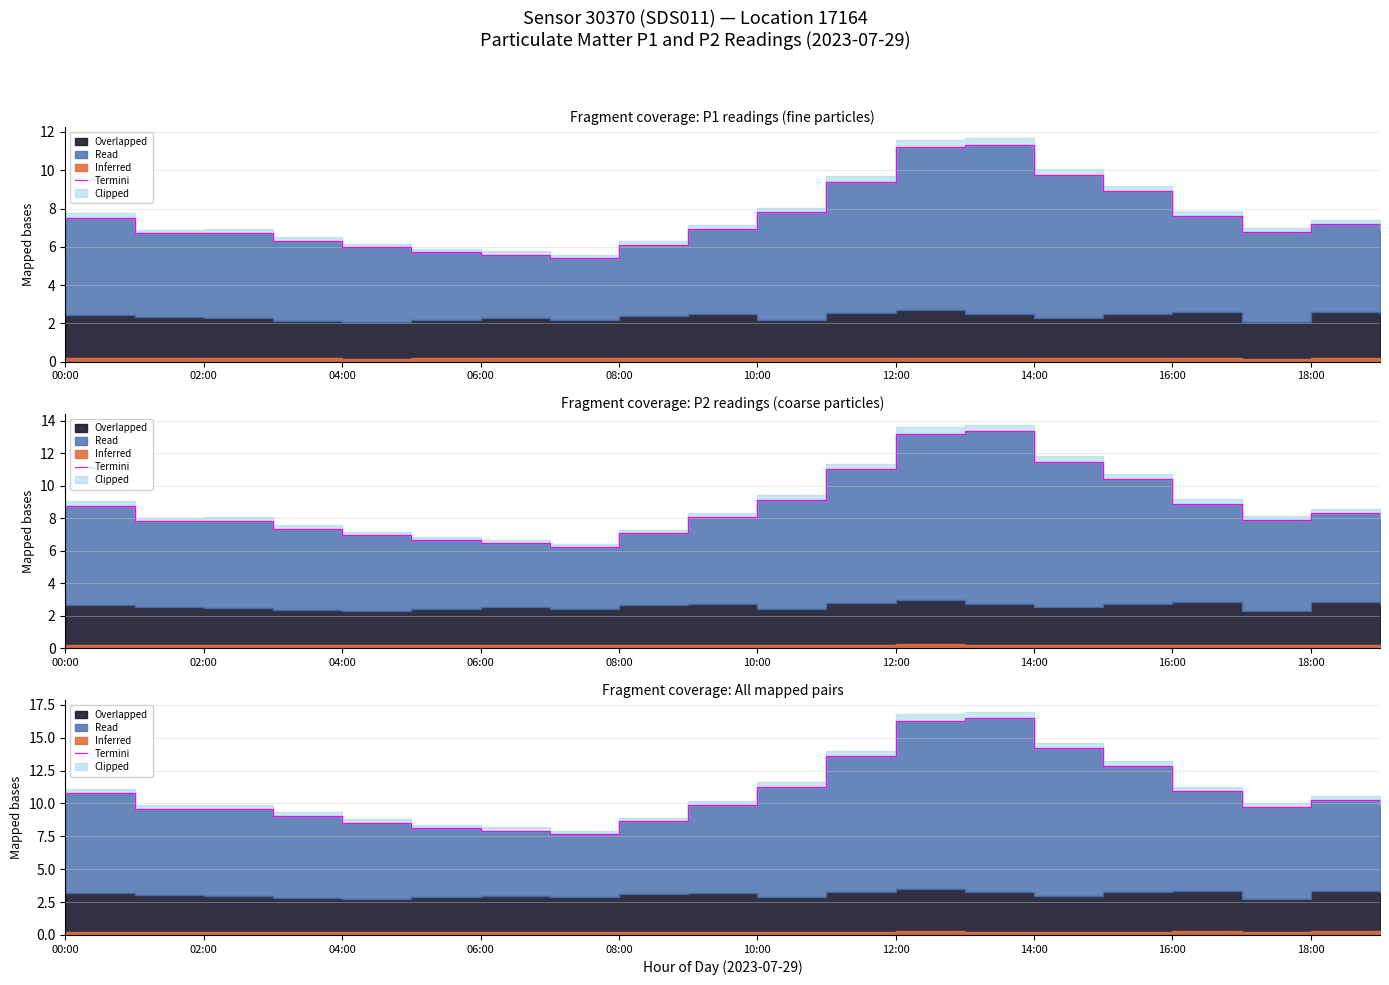

What is the difference between the maximum and minimum values?

8.8